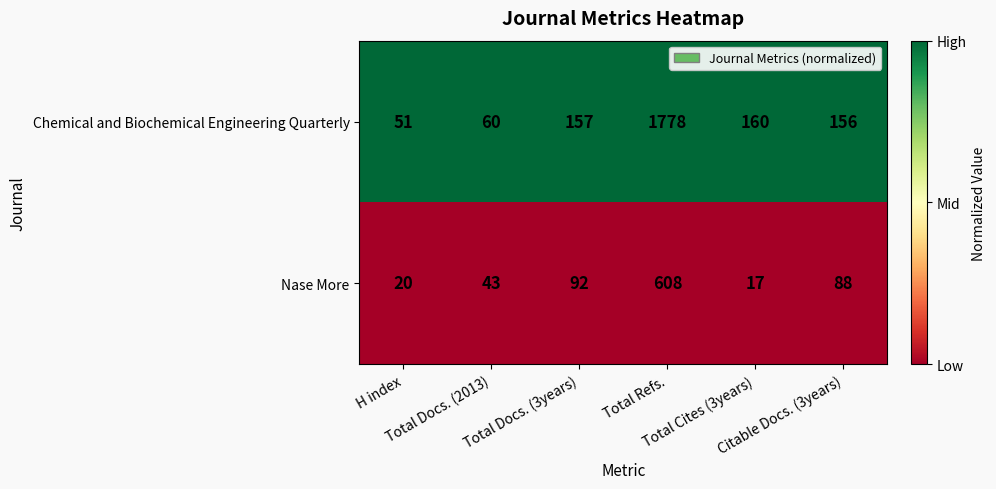

Which series has the largest range (max minus min)?

Chemical and Biochemical Engineering Quarterly